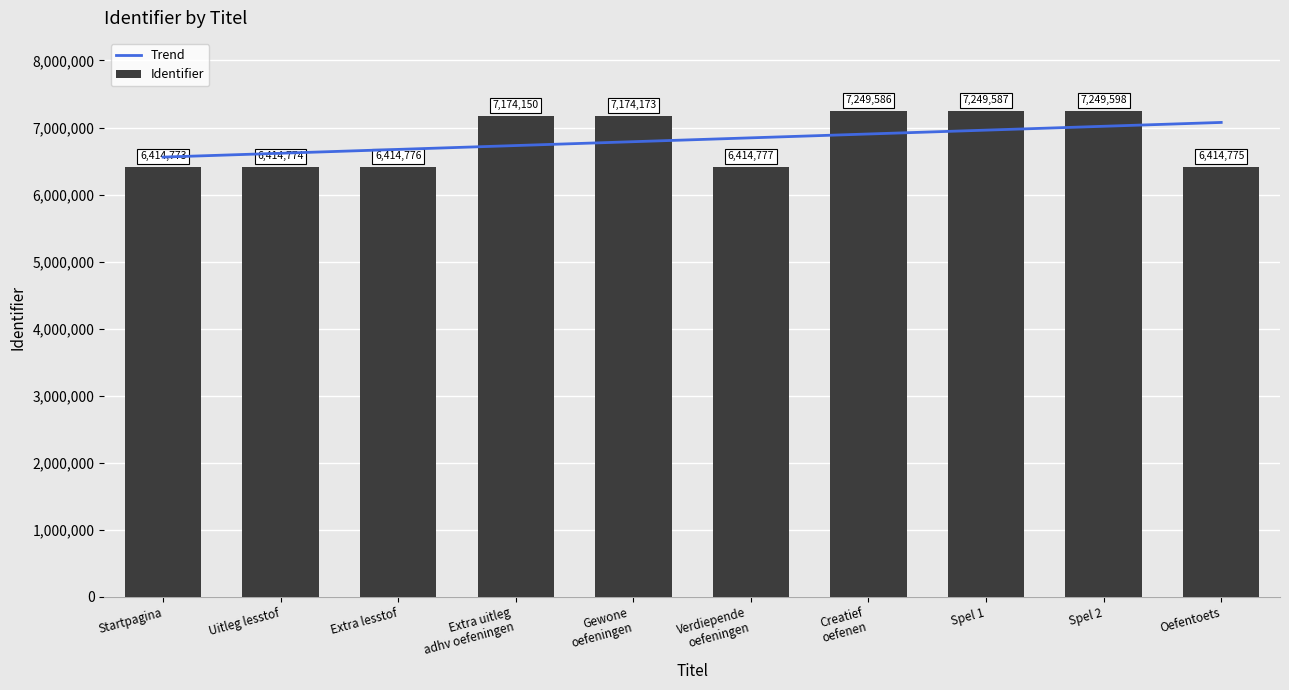

Which series has the largest total across all categories?

Identifier